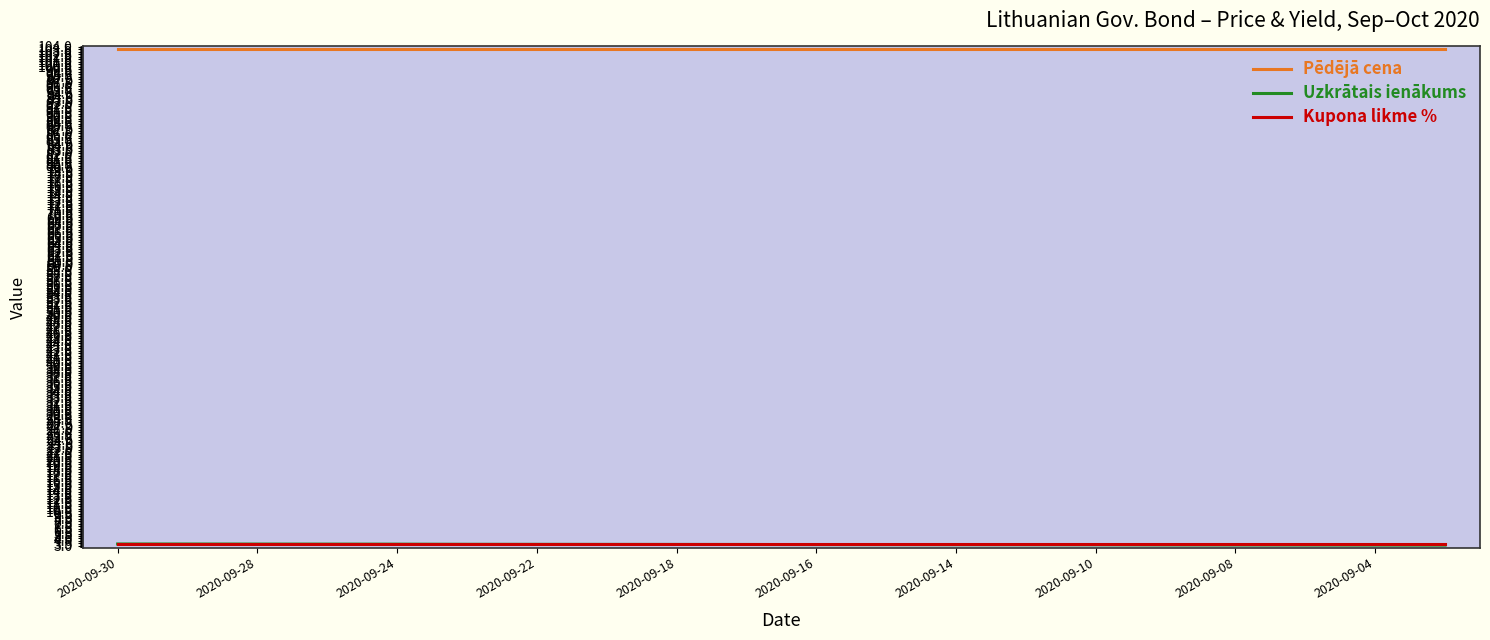

Which series has the largest total across all categories?

Pēdējā cena